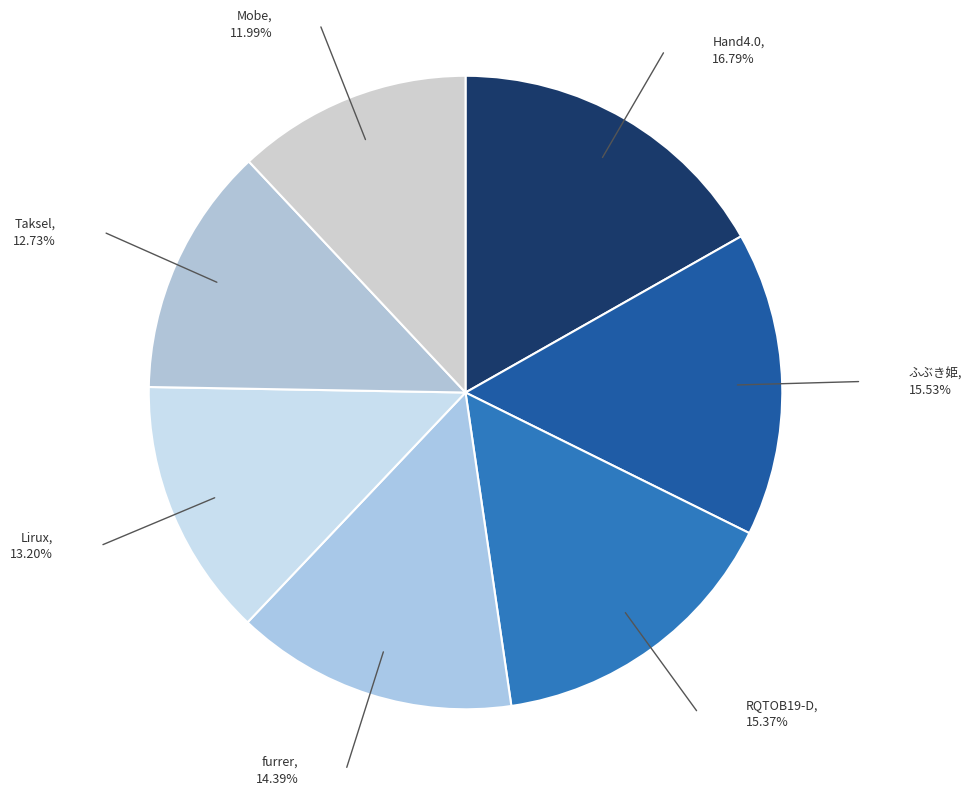

How many segments does this pie chart have?

7